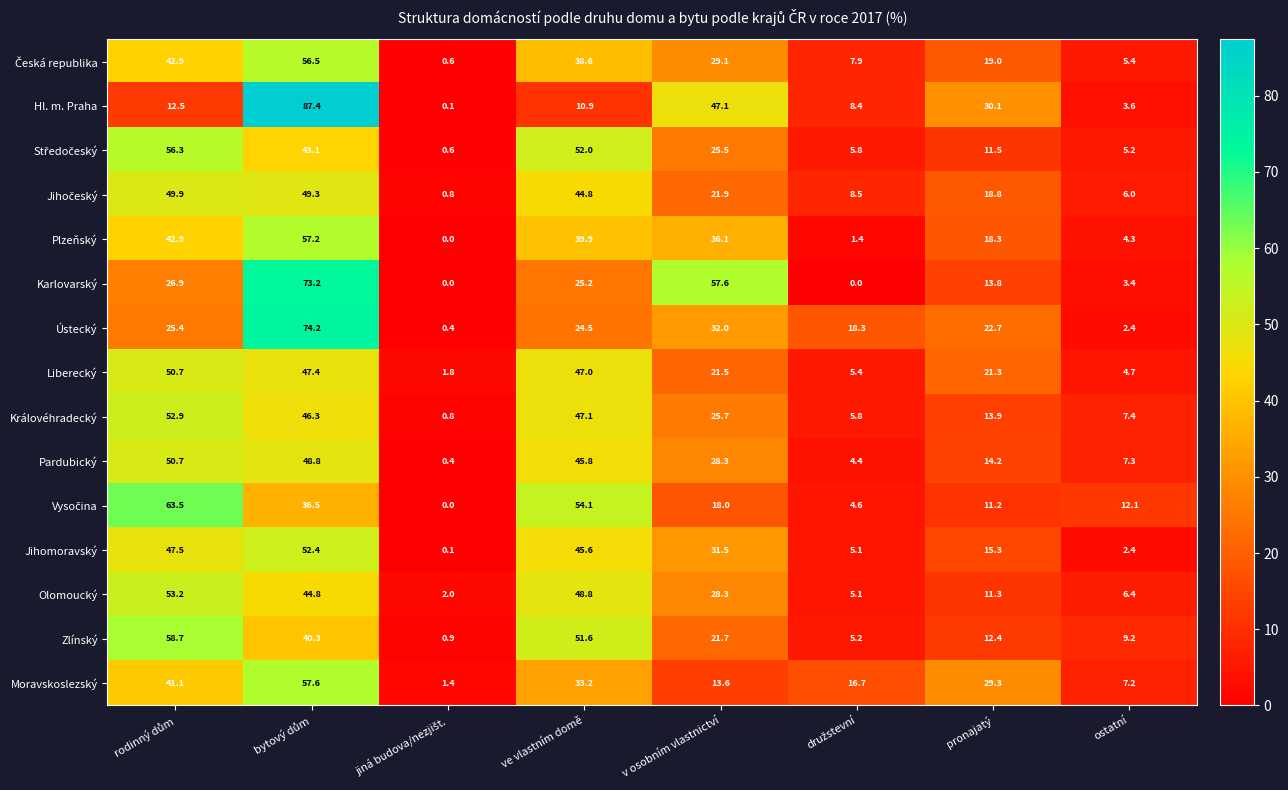

What value does the Ústecký series have at ve vlastním domě?

24.5